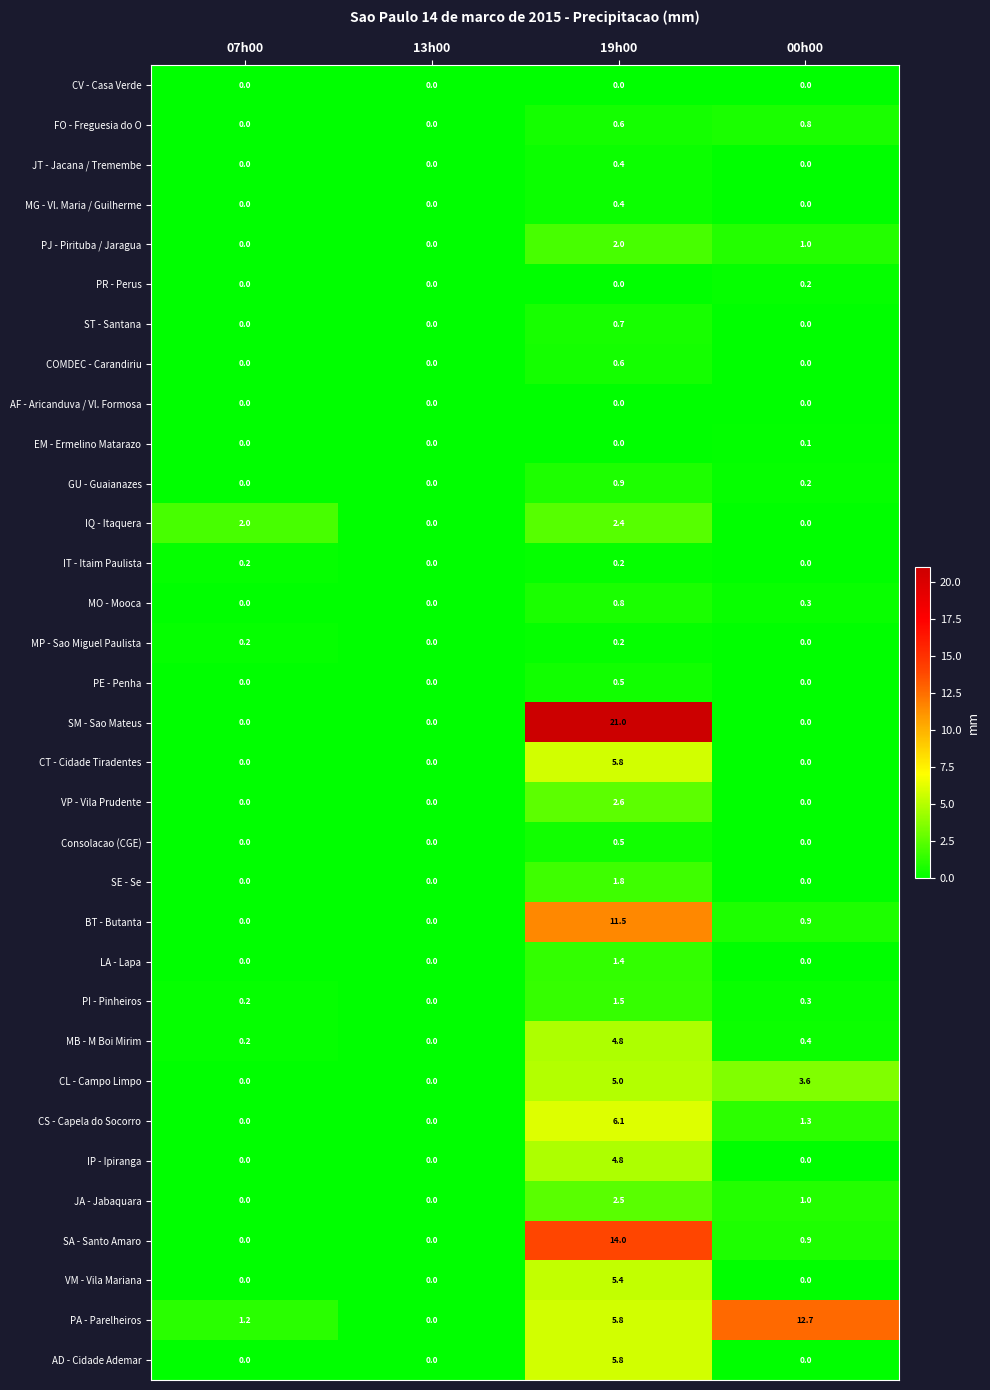

Is the value of AF - Aricanduva / Vl. Formosa at 07h00 greater than the value of IT - Itaim Paulista at 19h00?

No